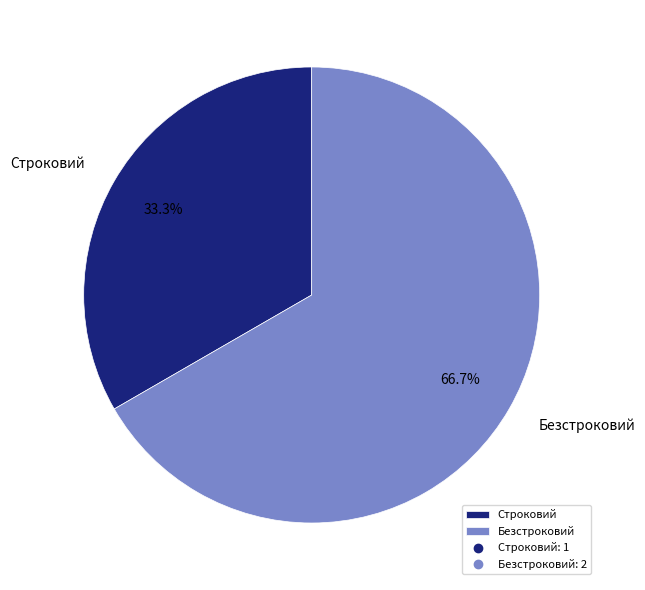

Does Безстроковий account for over 50% of the chart?

Yes